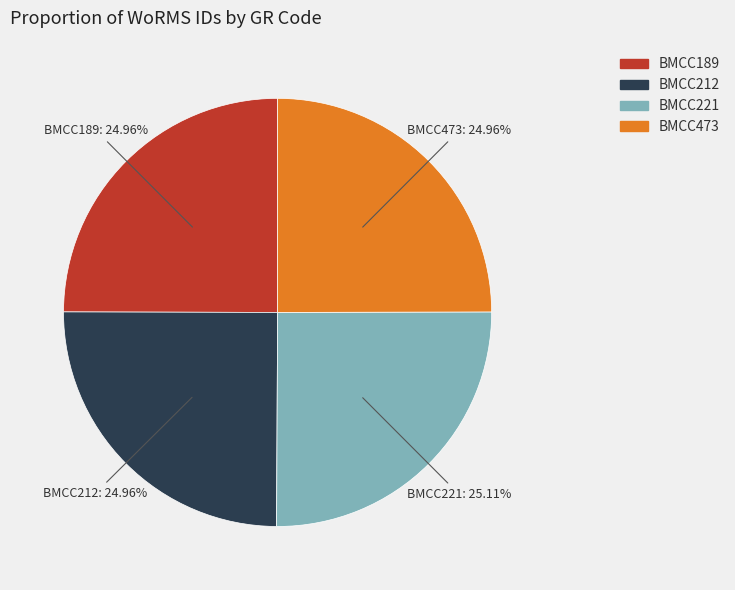

Does BMCC221 account for over 50% of the chart?

No